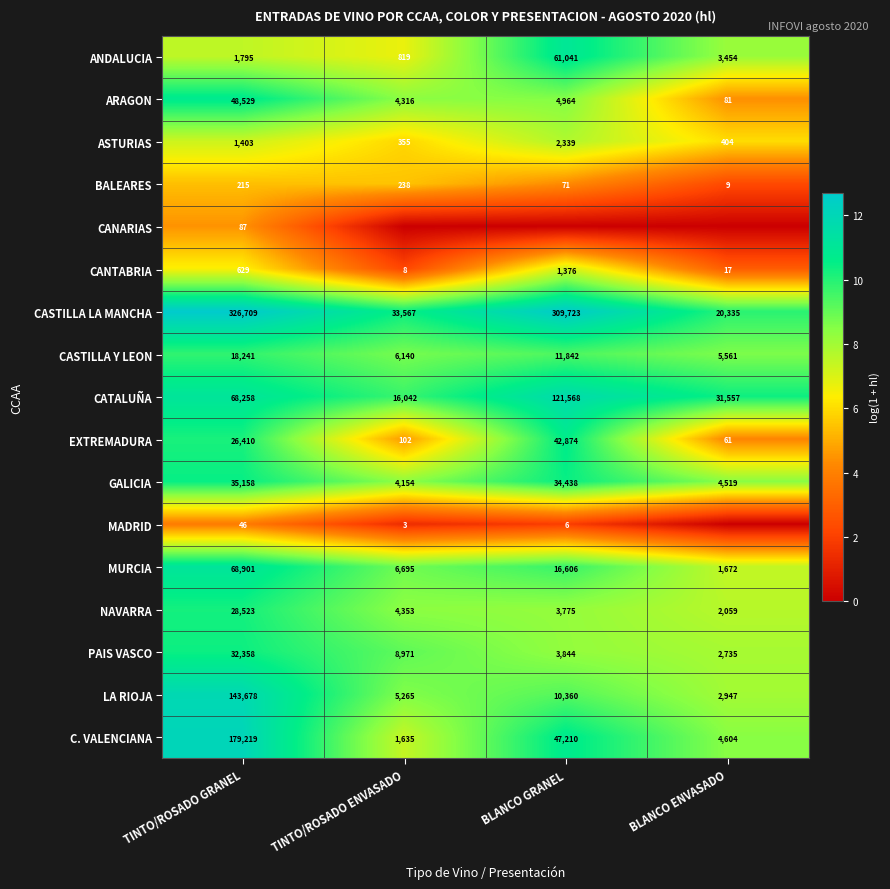

Rank the categories by MURCIA value from lowest to highest.

BLANCO ENVASADO, TINTO/ROSADO ENVASADO, BLANCO GRANEL, TINTO/ROSADO GRANEL